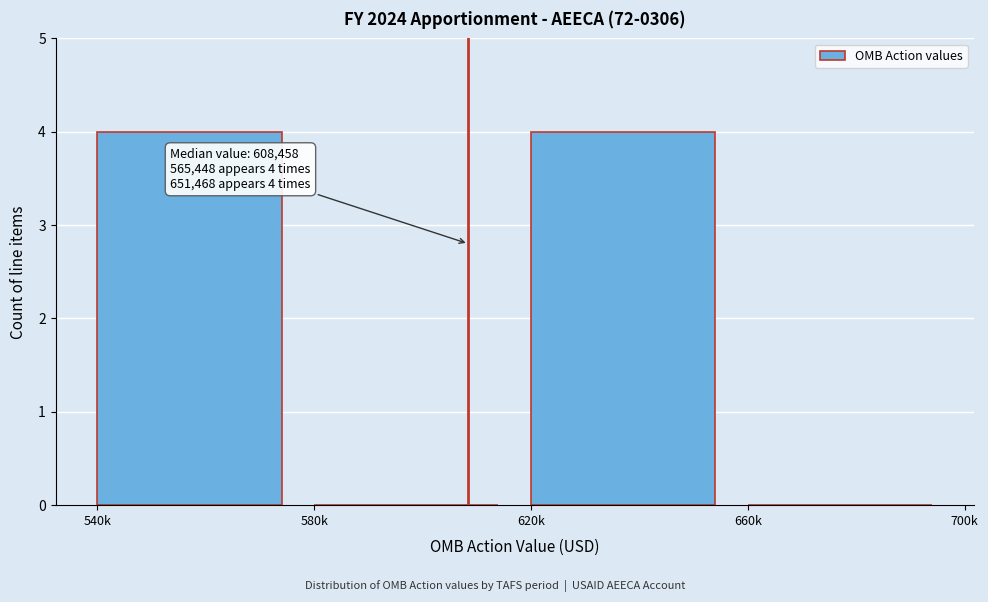

Reading right to left, list all the values displayed in this chart.

660k=0	620k=4	580k=0	540k=4